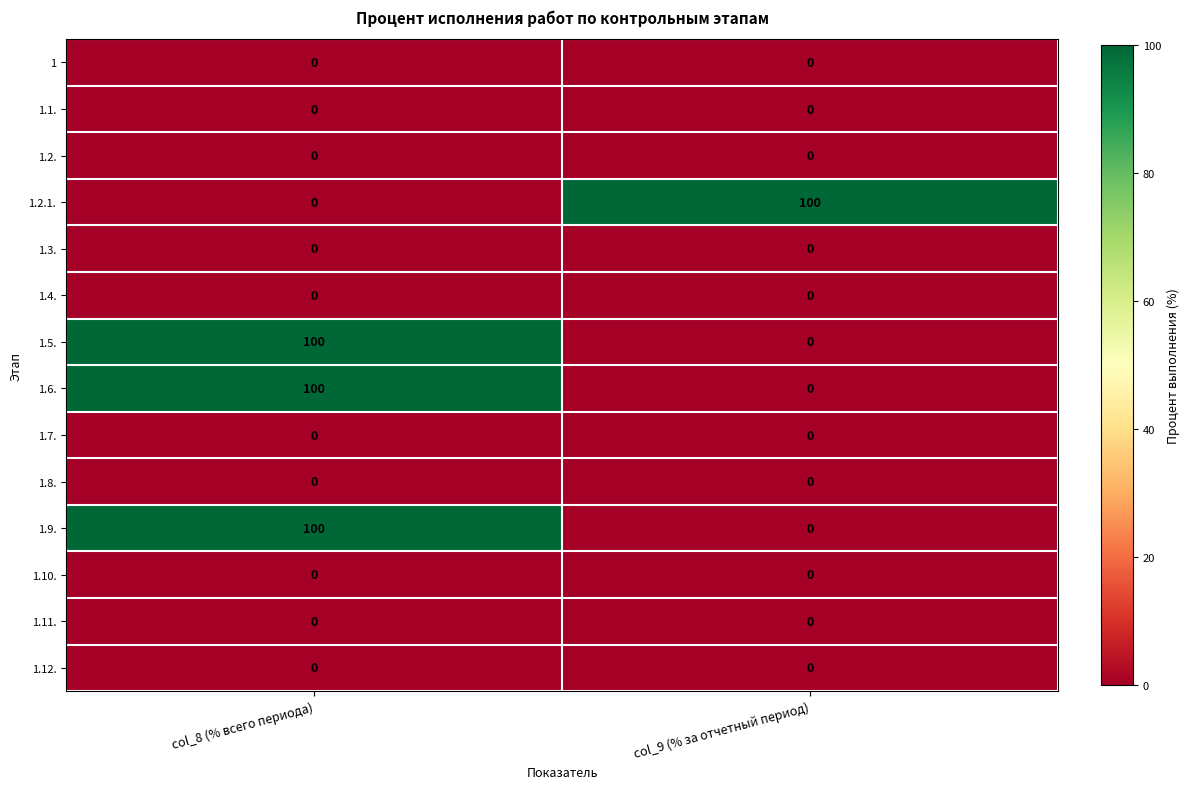

Rank the categories by 1.9. value from lowest to highest.

col_9 (% за отчетный период), col_8 (% всего периода)